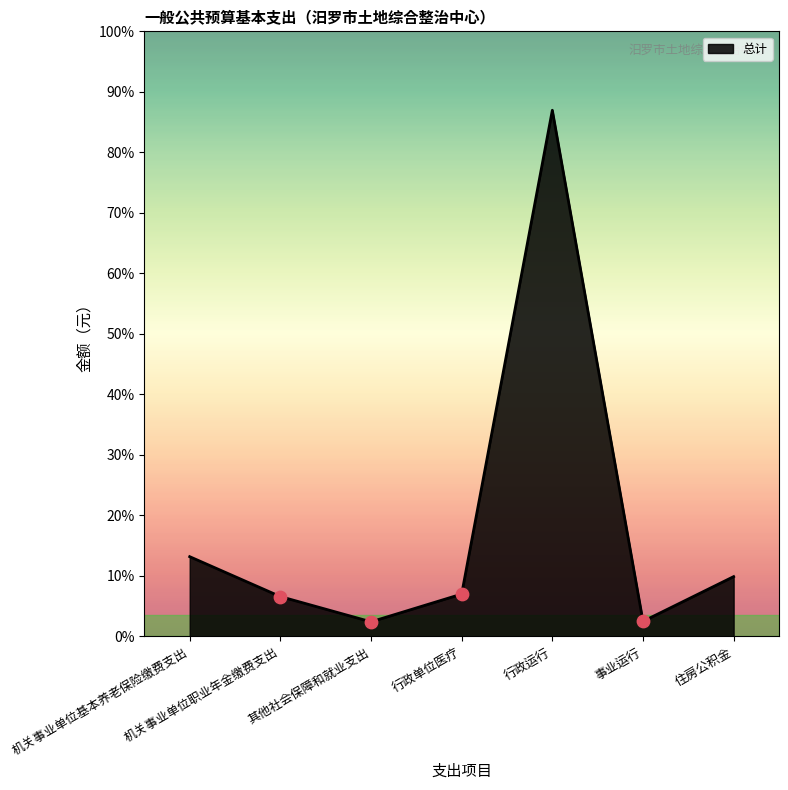

Between 机关事业单位基本养老保险缴费支出 and 其他社会保障和就业支出, which is larger?

机关事业单位基本养老保险缴费支出